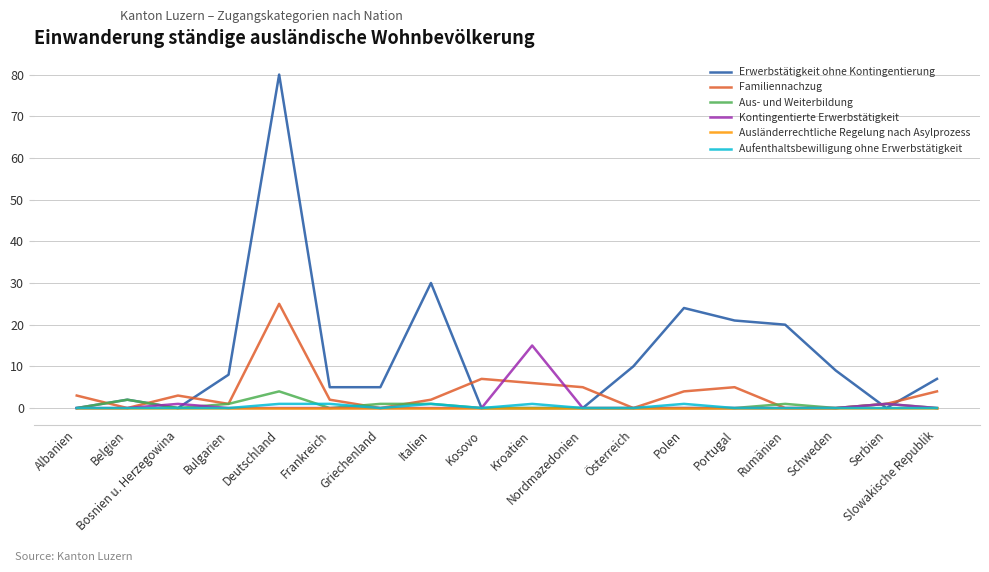

Which series has the largest total across all categories?

Erwerbstätigkeit ohne Kontingentierung